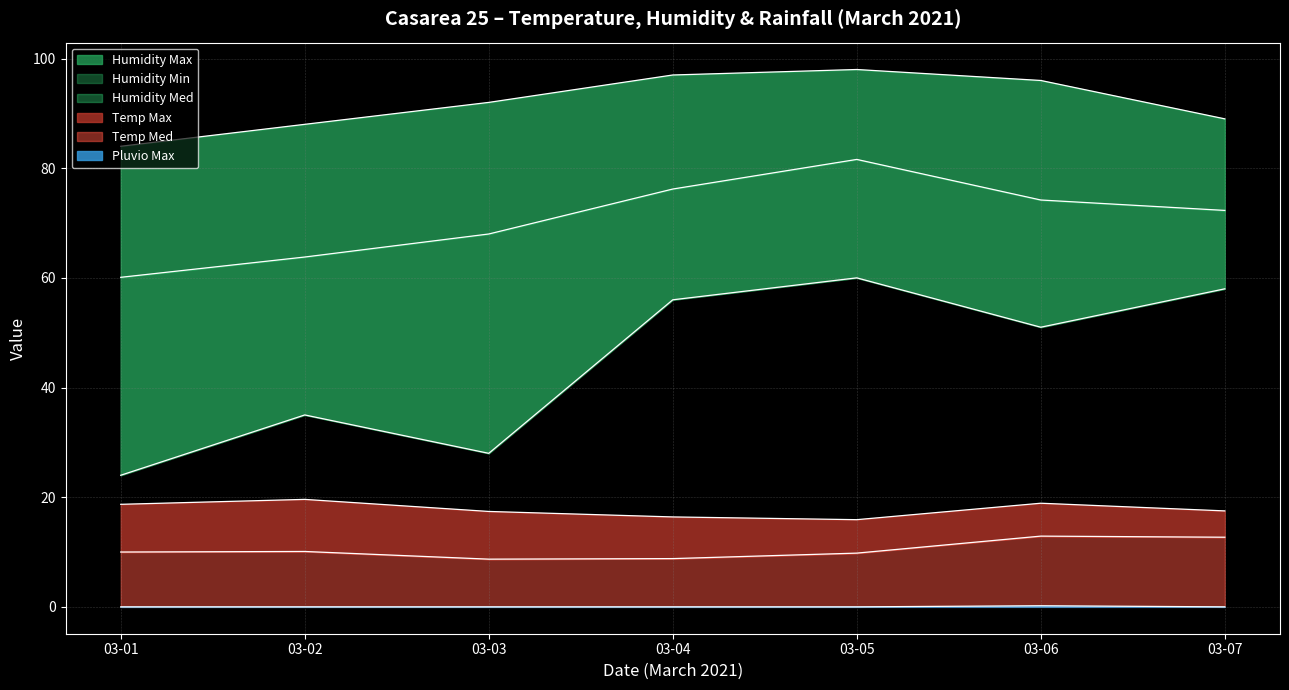

At how many categories does at least one series exceed 3?

7